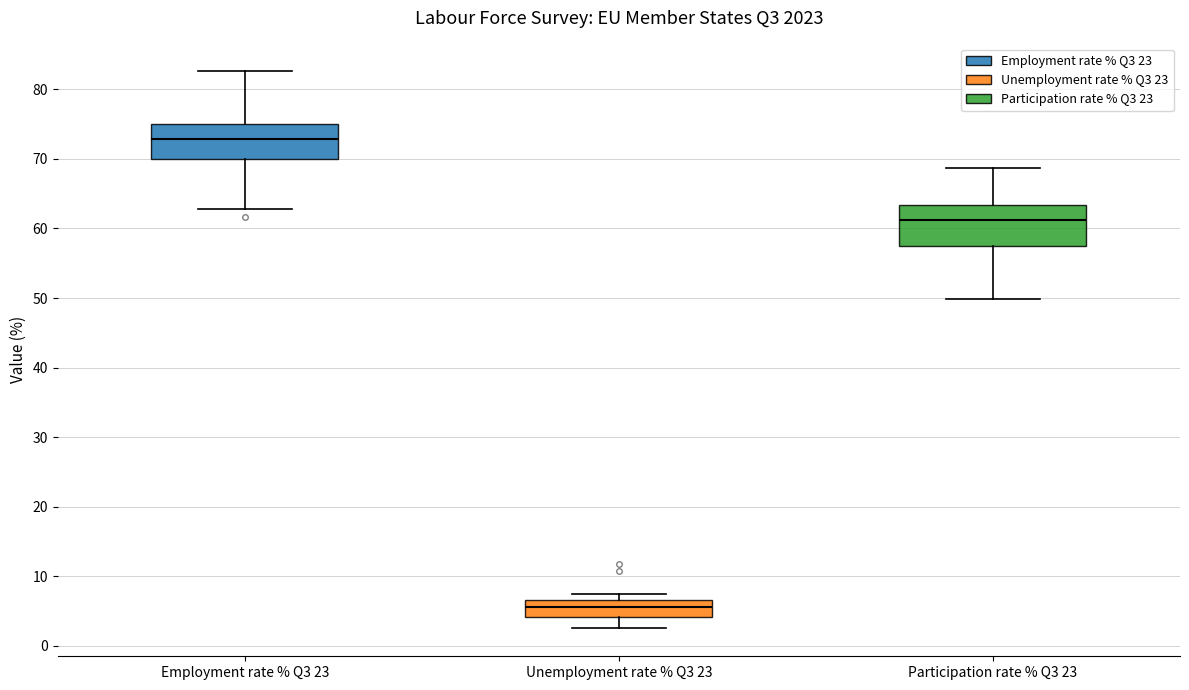

Reading left to right, transcribe this box plot: for each box, give where its median line is, the range the box spans, and where its two whiskers end, as read against the y-axis. The values are not printed on the chart, so give them approximately, as read against the axis.

Employment rate % Q3 23: median 73, box 70 to 75, whiskers 63 to 83
Unemployment rate % Q3 23: median 6, box 4 to 7, whiskers 3 to 8
Participation rate % Q3 23: median 61, box 57 to 63, whiskers 50 to 69